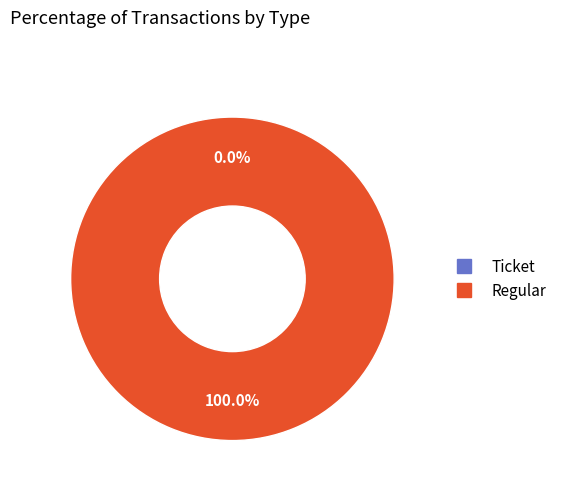

Which category accounts for the majority?

Regular